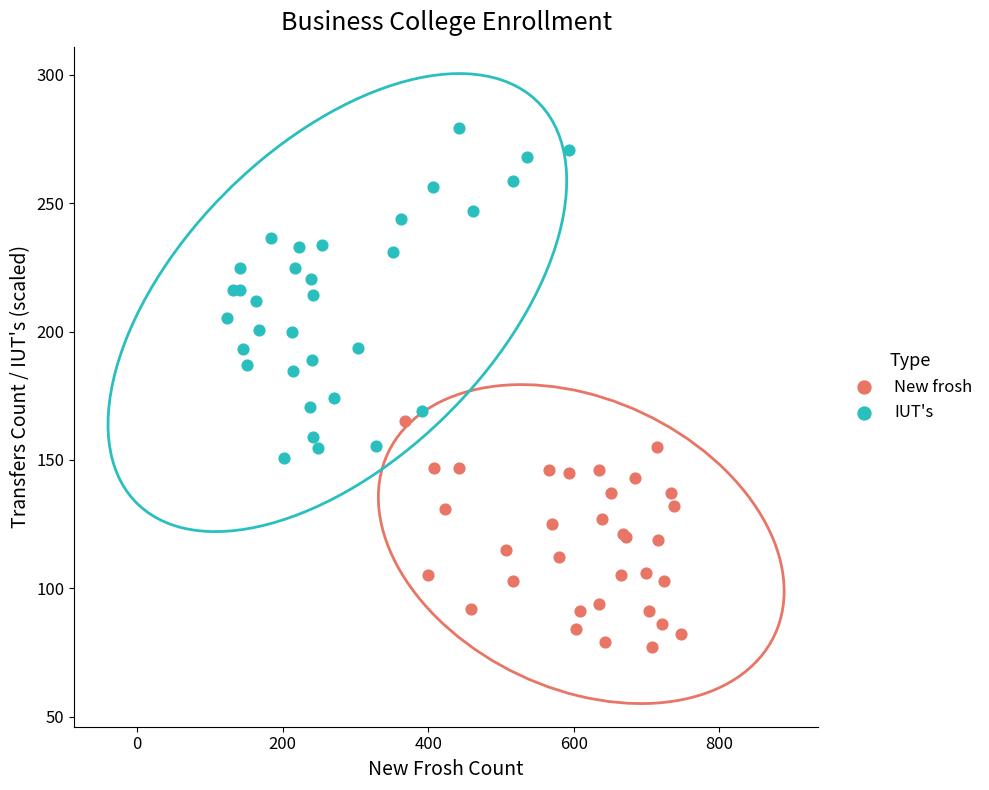

Which series has the widest spread of Y values?

IUT's